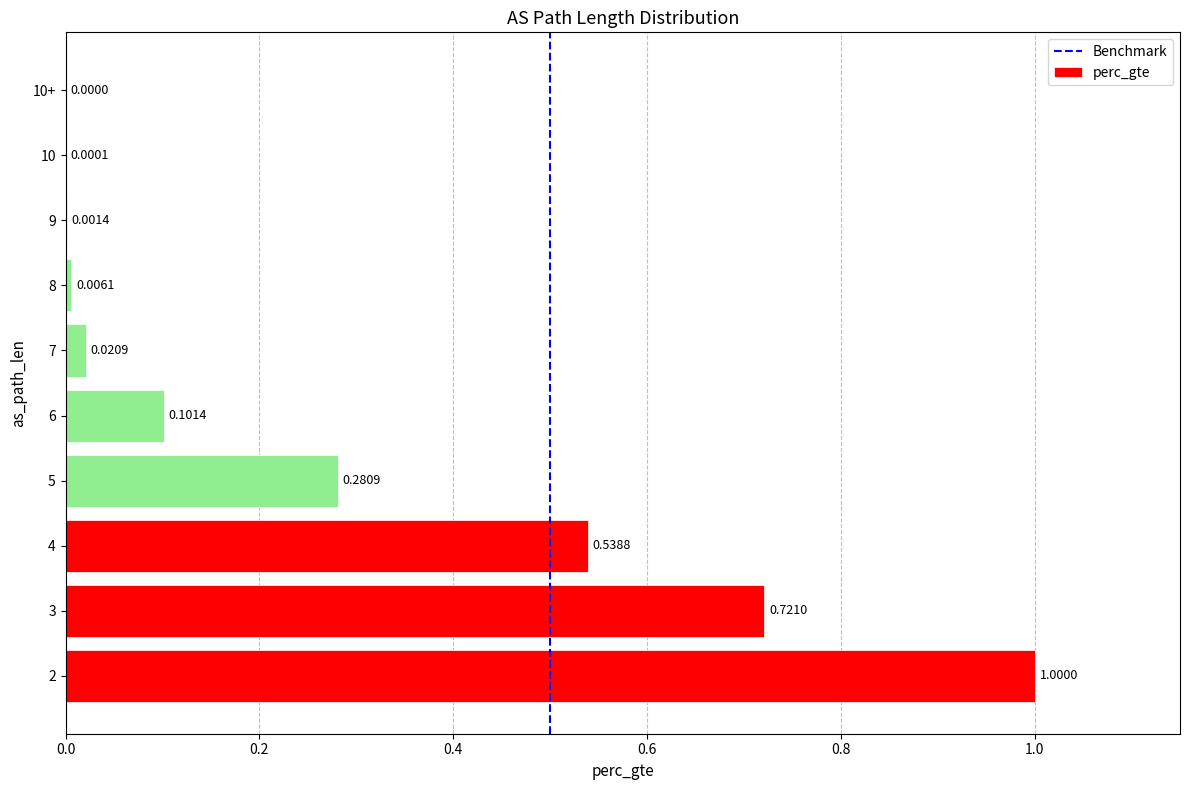

What is the sum of all values?

2.7